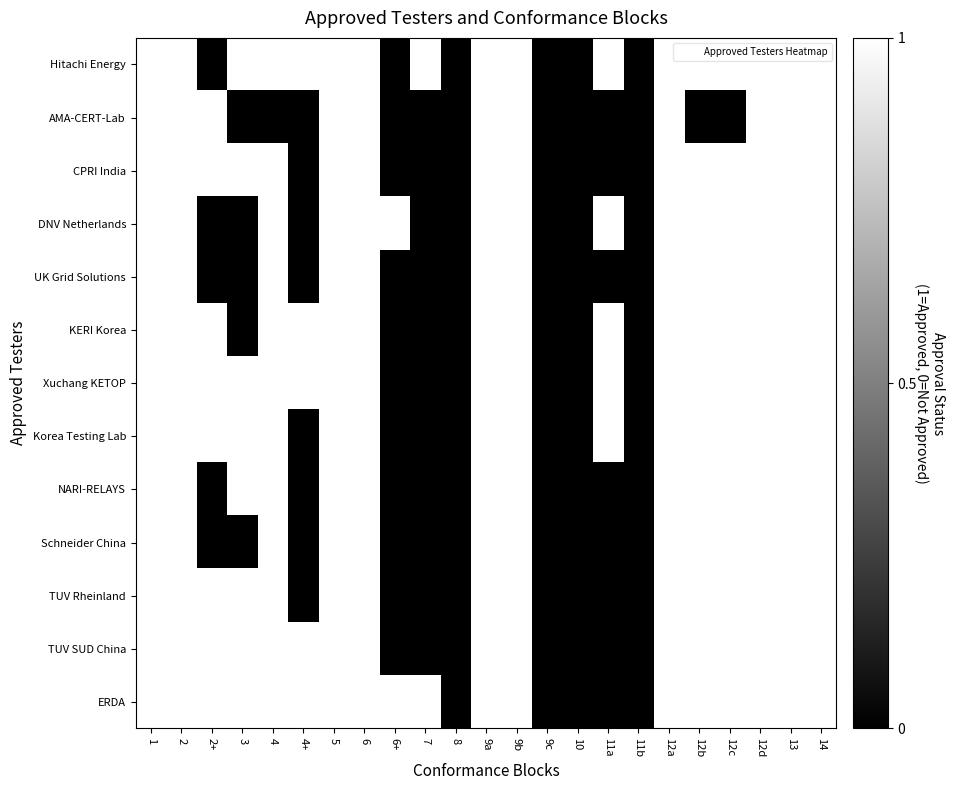

At how many categories does at least one series exceed 0?

19